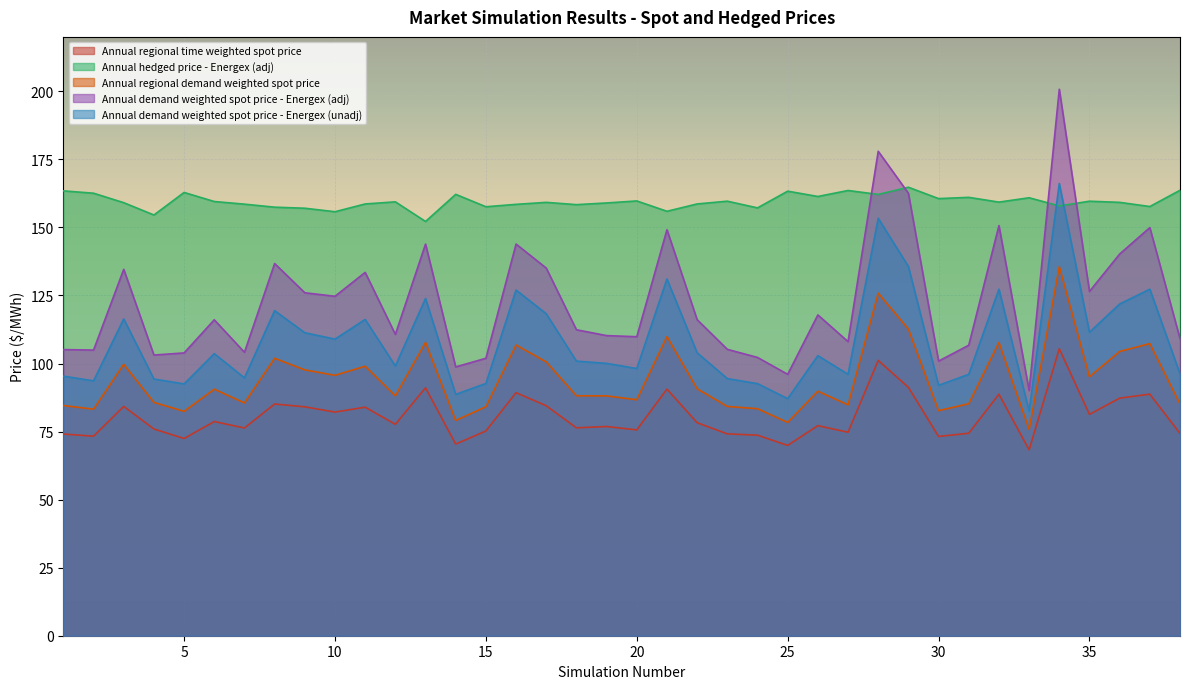

Rank the series at 7 from highest to lowest value.

Annual hedged price - Energex (adj), Annual demand weighted spot price - Energex (adj), Annual demand weighted spot price - Energex (unadj), Annual regional demand weighted spot price, Annual regional time weighted spot price